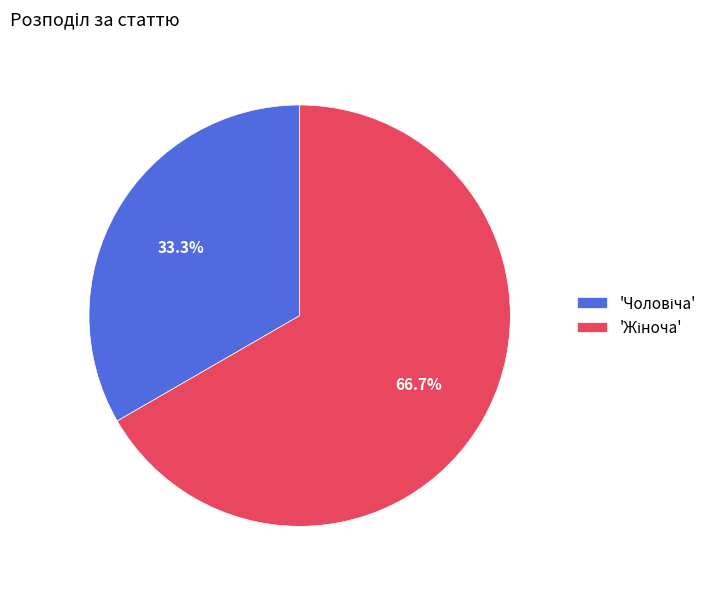

Is there a majority slice in this chart?

Yes